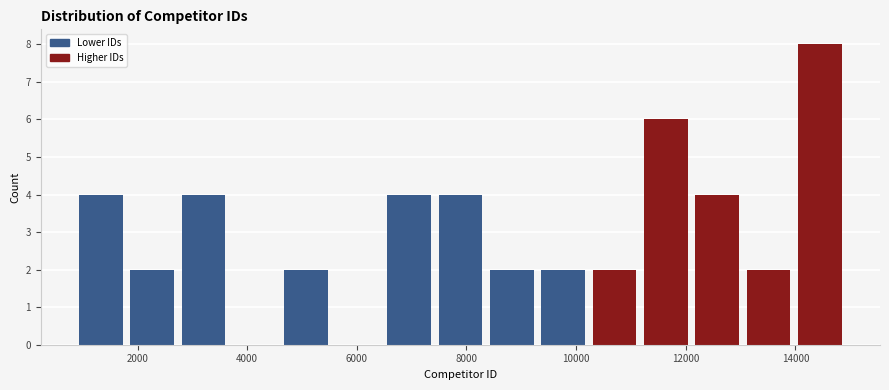

Reading left to right, transcribe this chart: for each bar, give the range it covers on the x-axis and its height. Neither the bar edges nor the heights are printed on the chart, so give them approximately, as read against the axes.

800 to 1800: 4
1800 to 2800: 2
2800 to 3600: 4
3600 to 4600: 0
4600 to 5600: 2
5600 to 6400: 0
6400 to 7400: 4
7400 to 8400: 4
8400 to 9200: 2
9200 to 10200: 2
10200 to 11200: 2
11200 to 12200: 6
12200 to 13000: 4
13000 to 14000: 2
14000 to 15000: 8